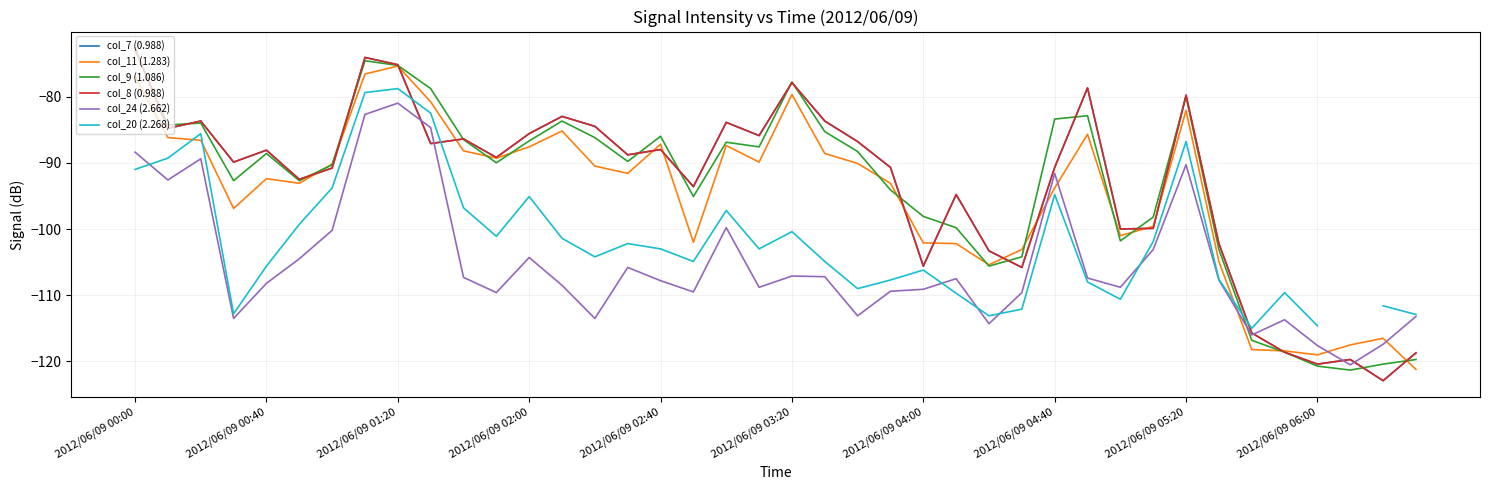

How many data points in col_8 (0.988) are less than -88?

22